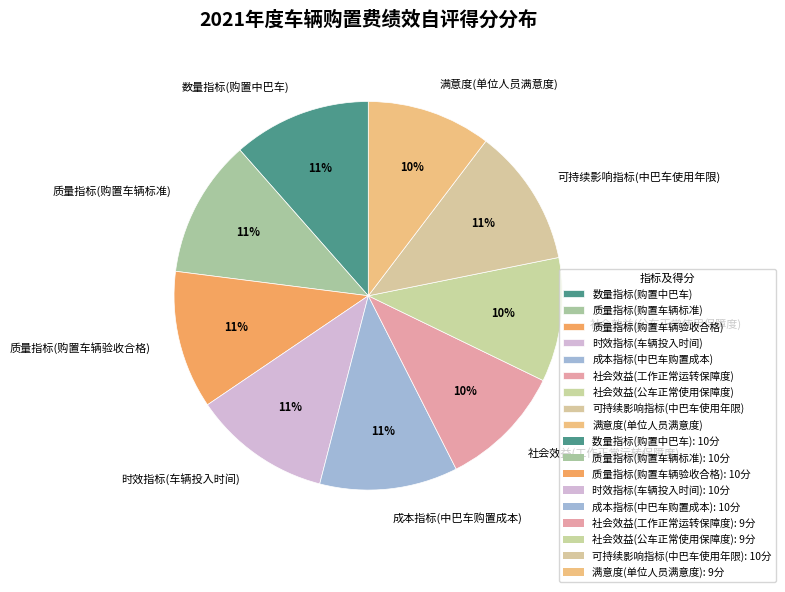

How many slices are in this pie chart?

9